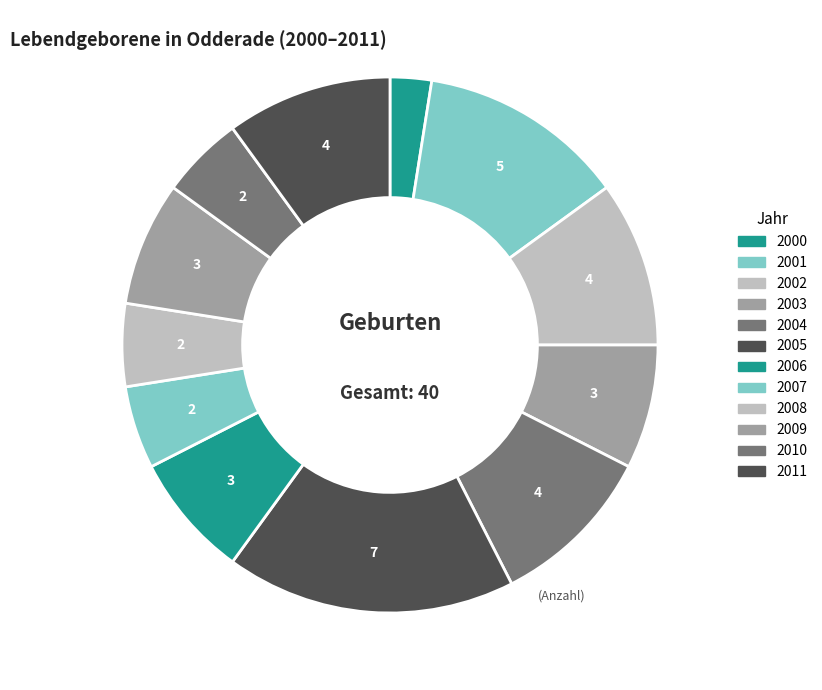

How many segments does this pie chart have?

12